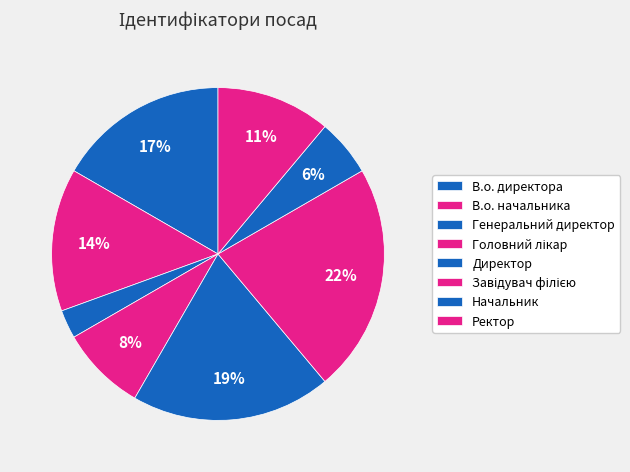

How many segments does this pie chart have?

8